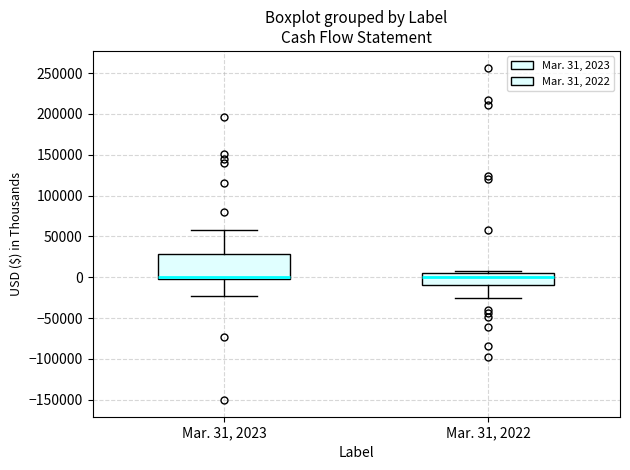

Reading left to right, transcribe this box plot: for each box, give where its median line is, the range the box spans, and where its two whiskers end, as read against the y-axis. The values are not printed on the chart, so give them approximately, as read against the axis.

Mar. 31, 2023: median 0 (just above the box's lower edge), box 0 to 30000, whiskers -25000 to 60000
Mar. 31, 2022: median 0, box -10000 to 5000, whiskers -25000 to 10000